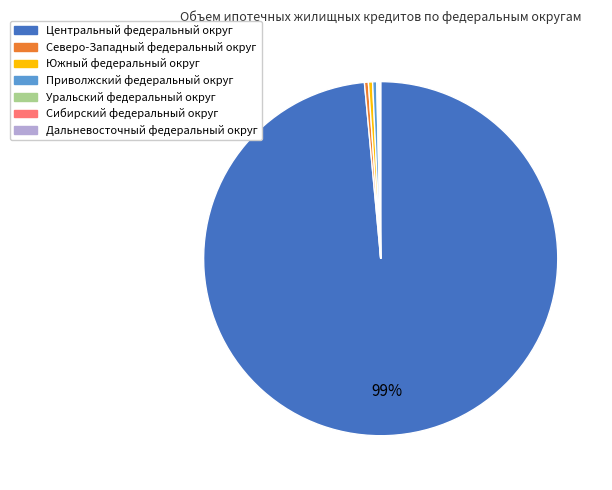

Is there any slice that represents more than half of the pie?

Yes